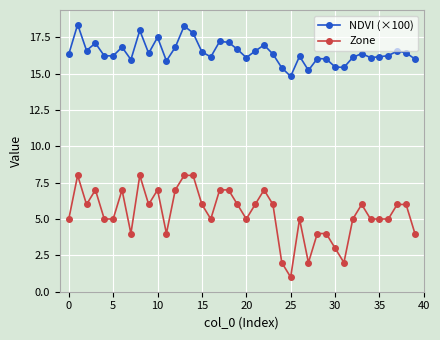

True or false: Zone and NDVI (×100) cross at least once.

False